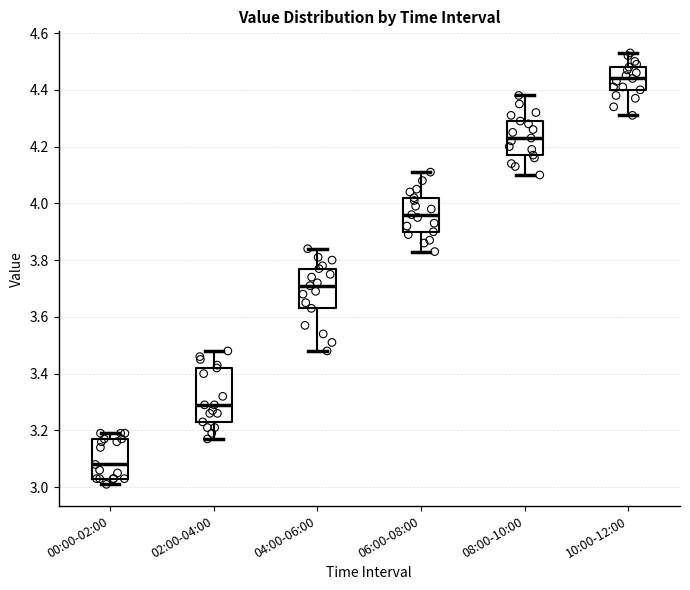

Reading left to right, transcribe this box plot: for each box, give where its median line is, the range the box spans, and where its two whiskers end, as read against the y-axis. The values are not printed on the chart, so give them approximately, as read against the axis.

00:00-02:00: median 3.08, box 3.04 to 3.18, whiskers 3.02 to 3.20
02:00-04:00: median 3.30, box 3.24 to 3.42, whiskers 3.18 to 3.48
04:00-06:00: median 3.72, box 3.64 to 3.78, whiskers 3.48 to 3.84
06:00-08:00: median 3.96, box 3.90 to 4.02, whiskers 3.84 to 4.12
08:00-10:00: median 4.24, box 4.18 to 4.30, whiskers 4.10 to 4.38
10:00-12:00: median 4.44, box 4.40 to 4.48, whiskers 4.32 to 4.54